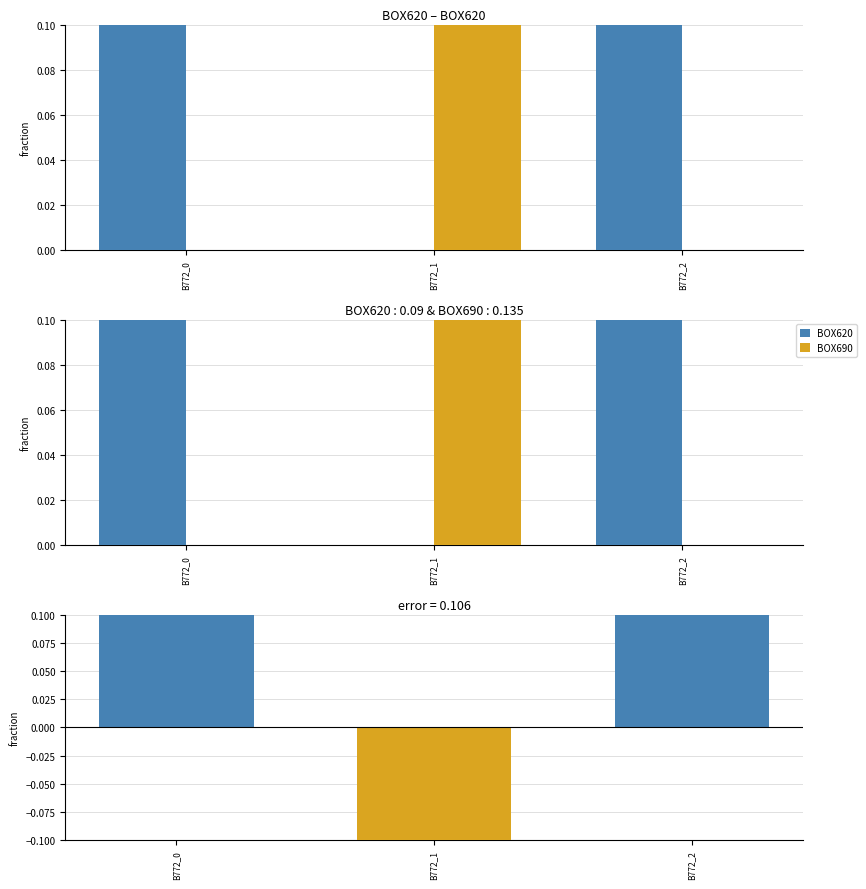

At how many categories does at least one series exceed 0?

3